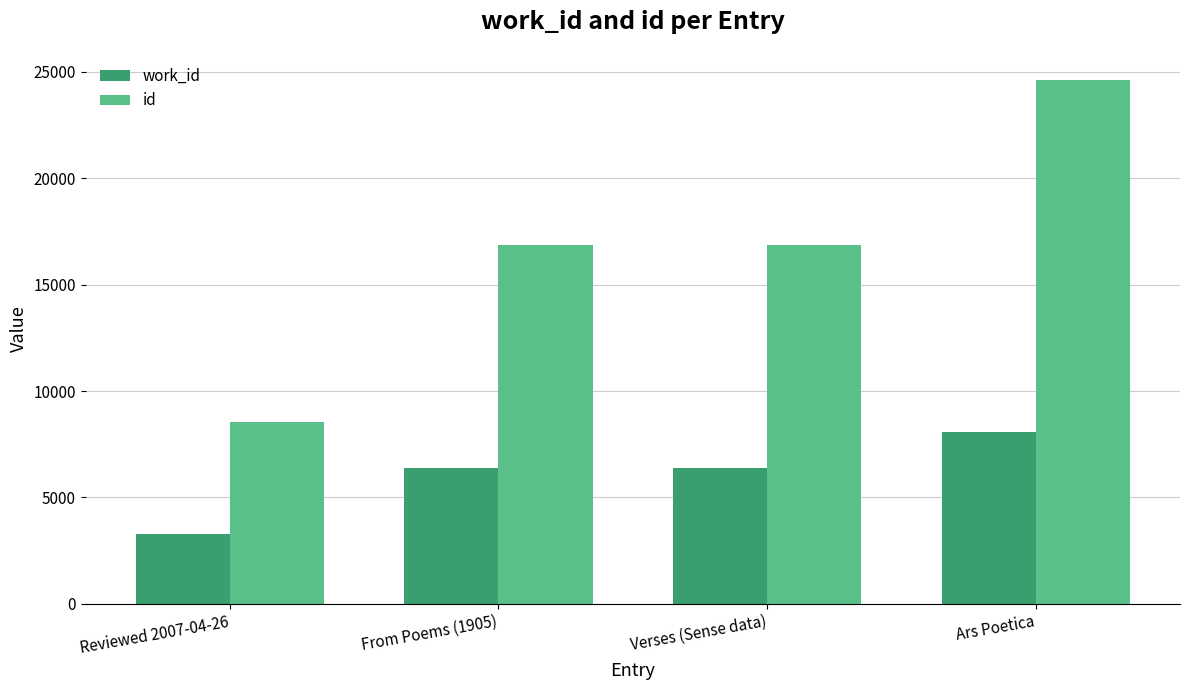

True or false: work_id has a value of 3266 at Reviewed 2007-04-26.

True